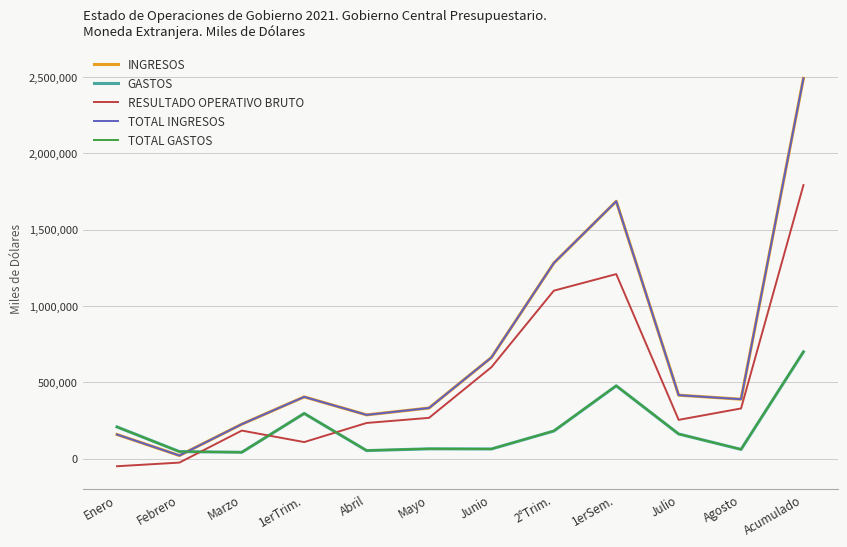

Which series has the widest spread of values?

TOTAL INGRESOS